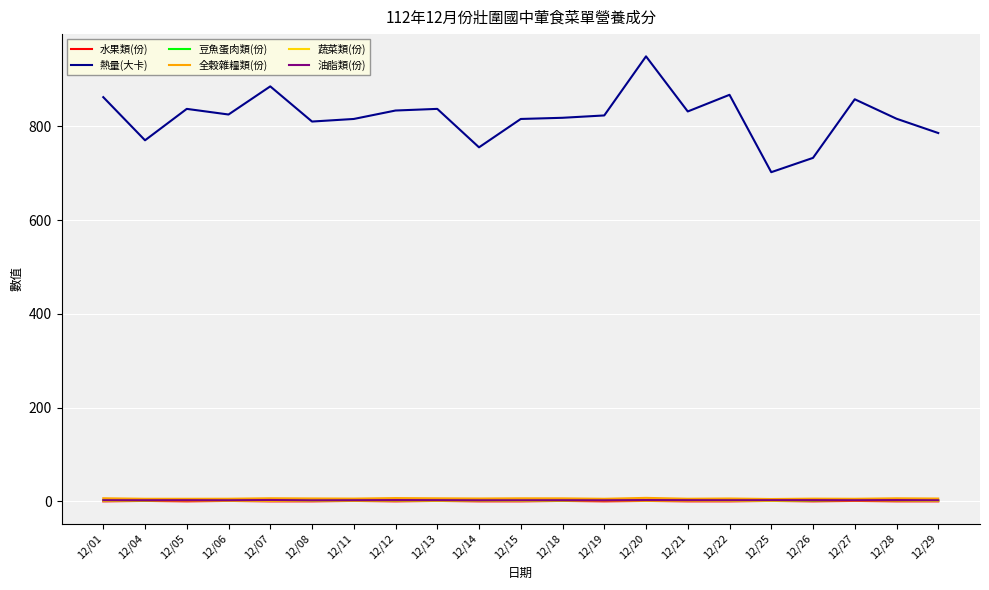

What is the sum of all 蔬菜類(份) values?

31.8